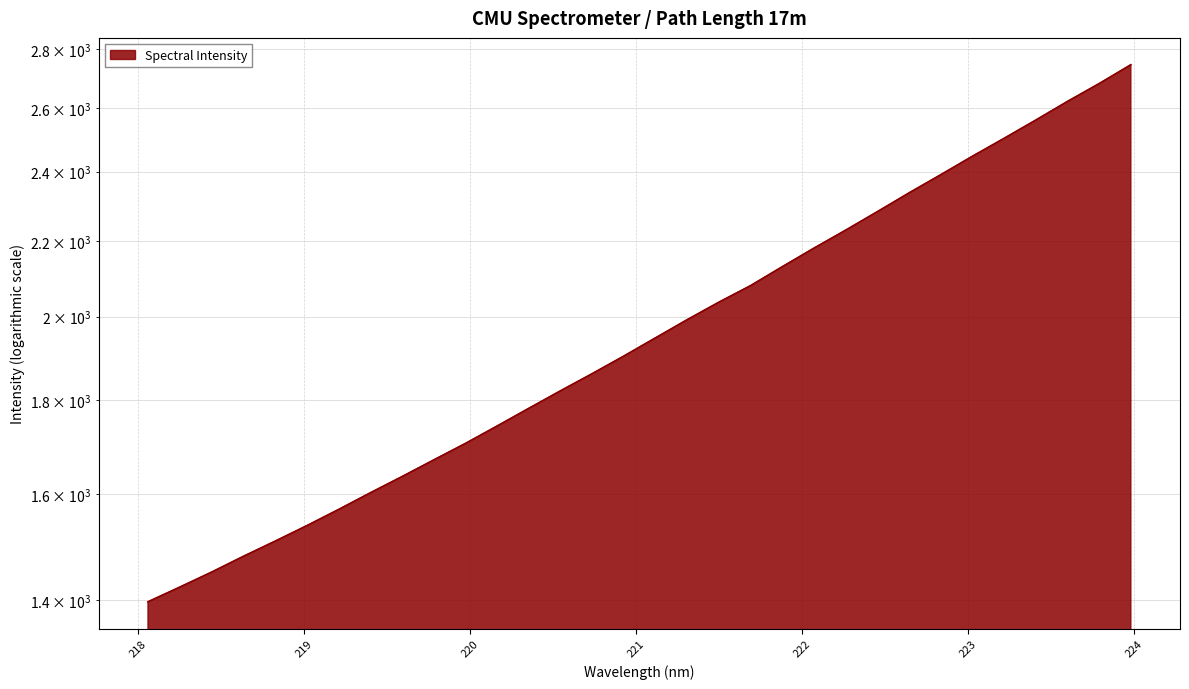

What is the sum of all values?

63249.2